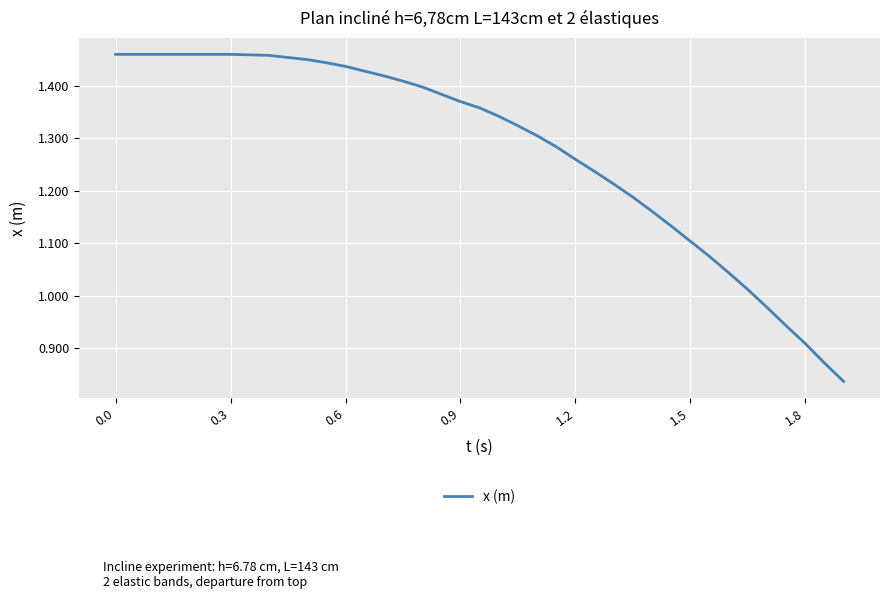

What is the difference between the maximum and minimum values?

0.6